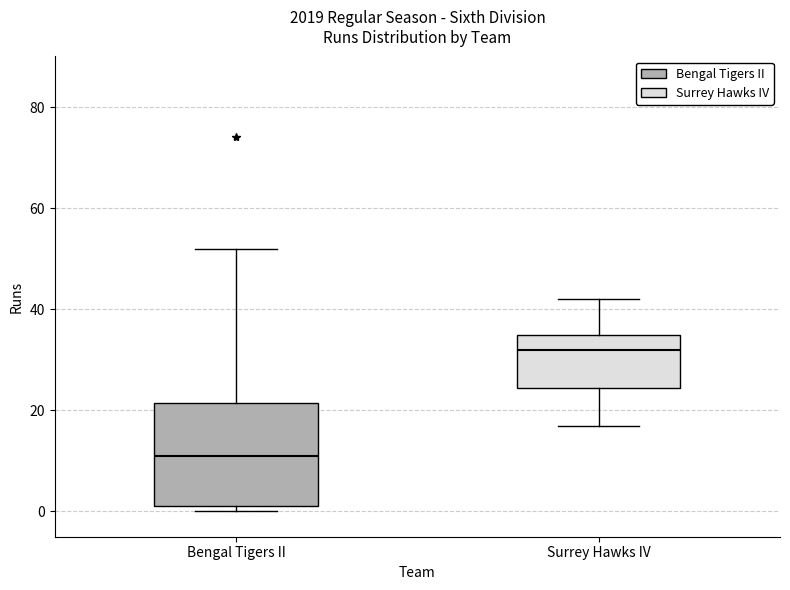

Reading left to right, transcribe this box plot: for each box, give where its median line is, the range the box spans, and where its two whiskers end, as read against the y-axis. The values are not printed on the chart, so give them approximately, as read against the axis.

Bengal Tigers II: median 12, box 2 to 22, whiskers 0 to 52
Surrey Hawks IV: median 32, box 24 to 36, whiskers 18 to 42